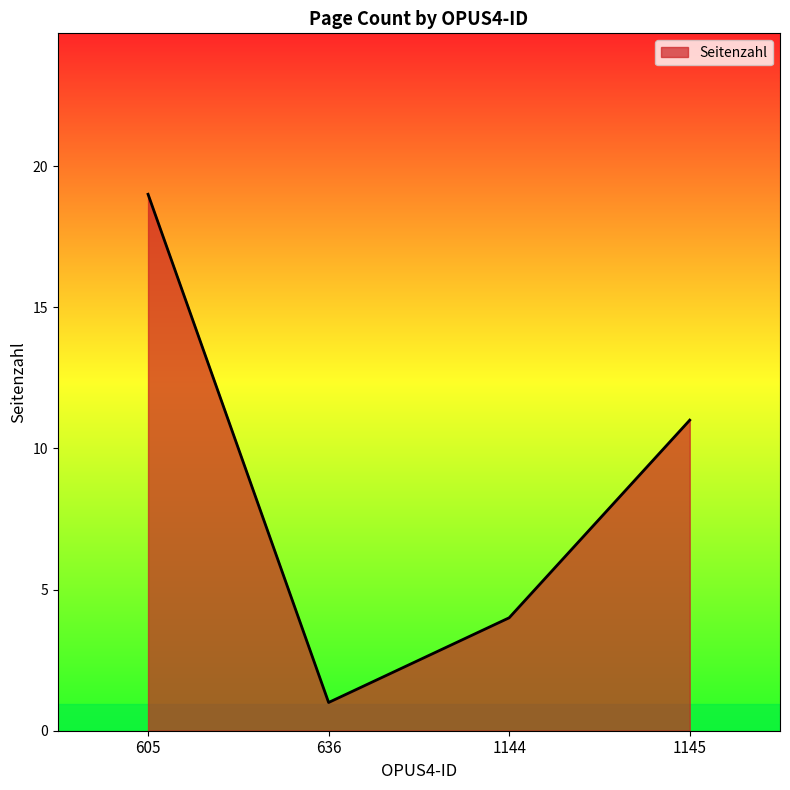

Where is the data nearest to the value 10?

1145